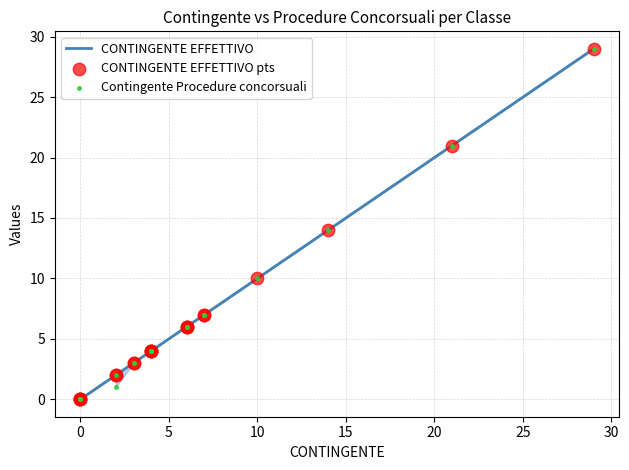

Which series contains the highest Y value?

CONTINGENTE EFFETTIVO